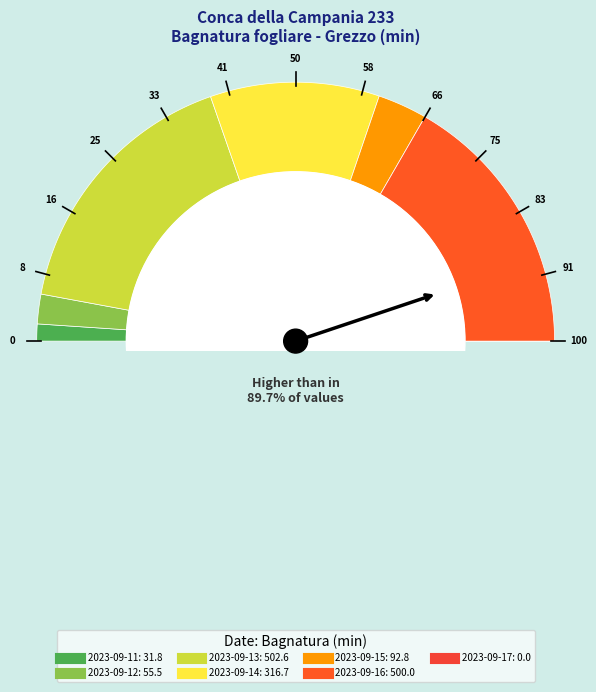

Approximately how many times larger is the value at 2023-09-14 compared to 2023-09-11?

10.0